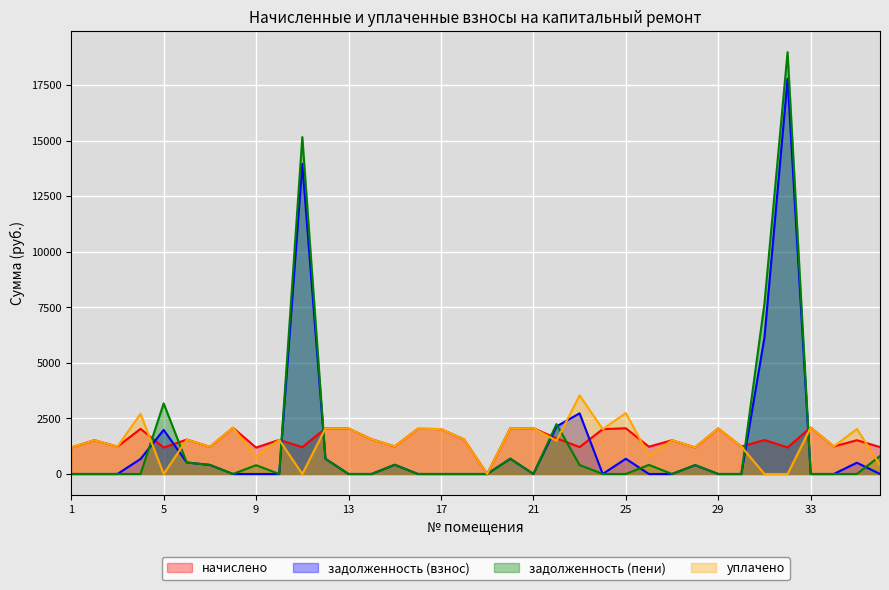

In задолженность (пени), how many points are higher than both neighbors (excluding endpoints)?

9